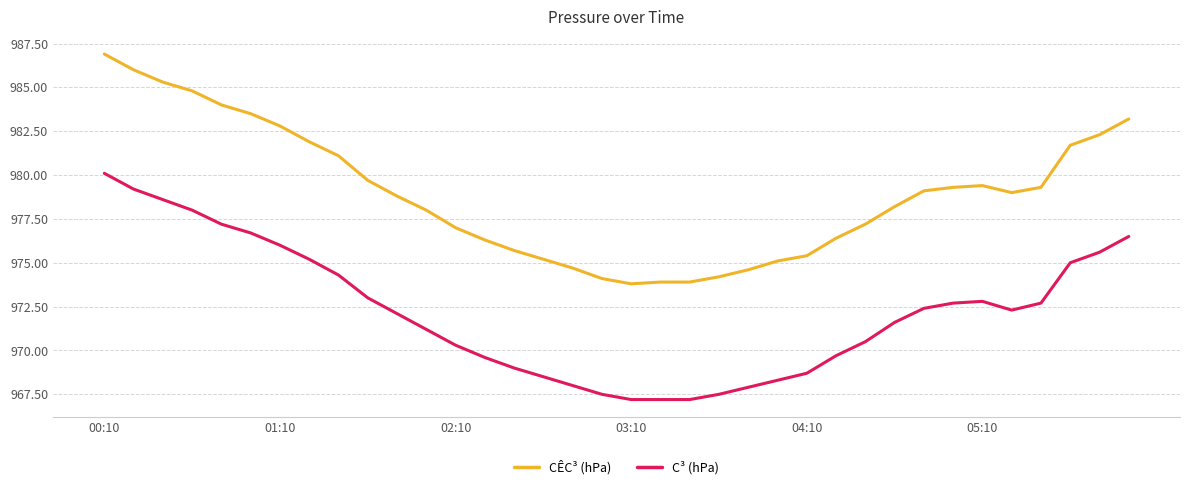

Which series has the widest spread of values?

CÊC³ (hPa)